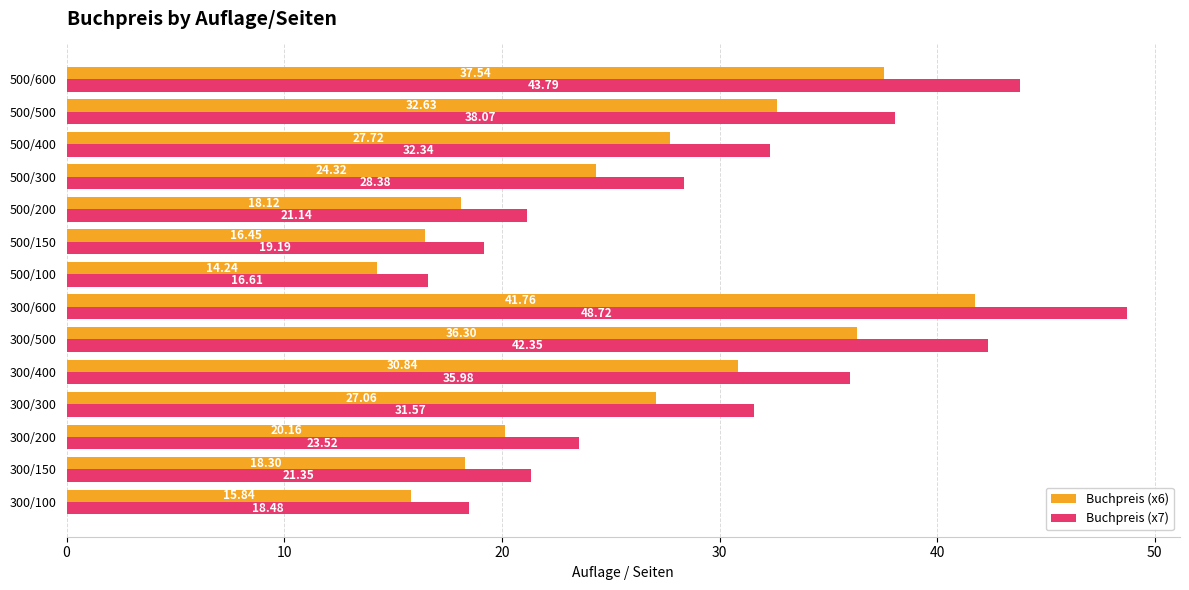

Which series has the widest spread of values?

Buchpreis (x7)